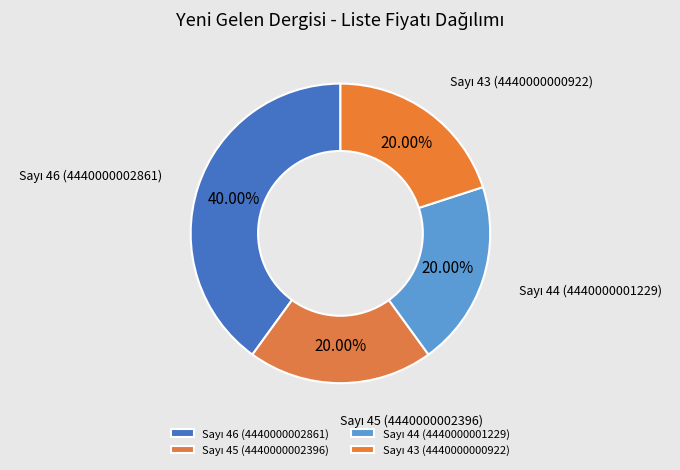

Does any single category account for the majority?

No